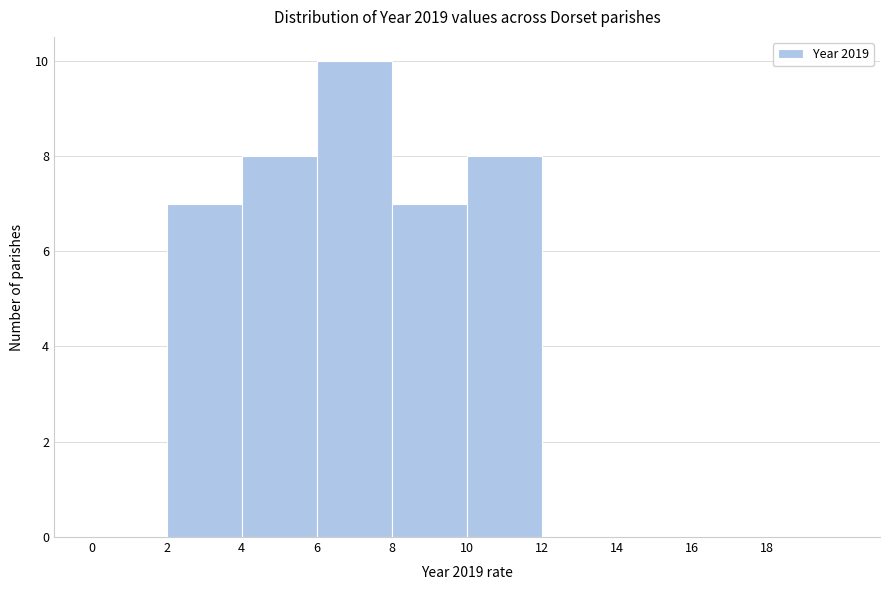

Reading left to right, transcribe this chart: for each bar, give the range it covers on the x-axis and its height. The values are not printed on the chart, so give them approximately, as read against the axis.

0 to 2: 0
2 to 4: 7
4 to 6: 8
6 to 8: 10
8 to 10: 7
10 to 12: 8
12 to 14: 0
14 to 16: 0
16 to 18: 0
18 to 20: 0